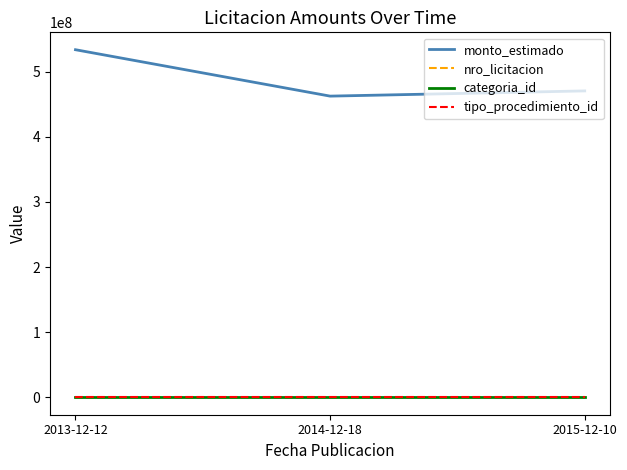

Where is monto_estimado nearest to the value 498020000?

2015-12-10